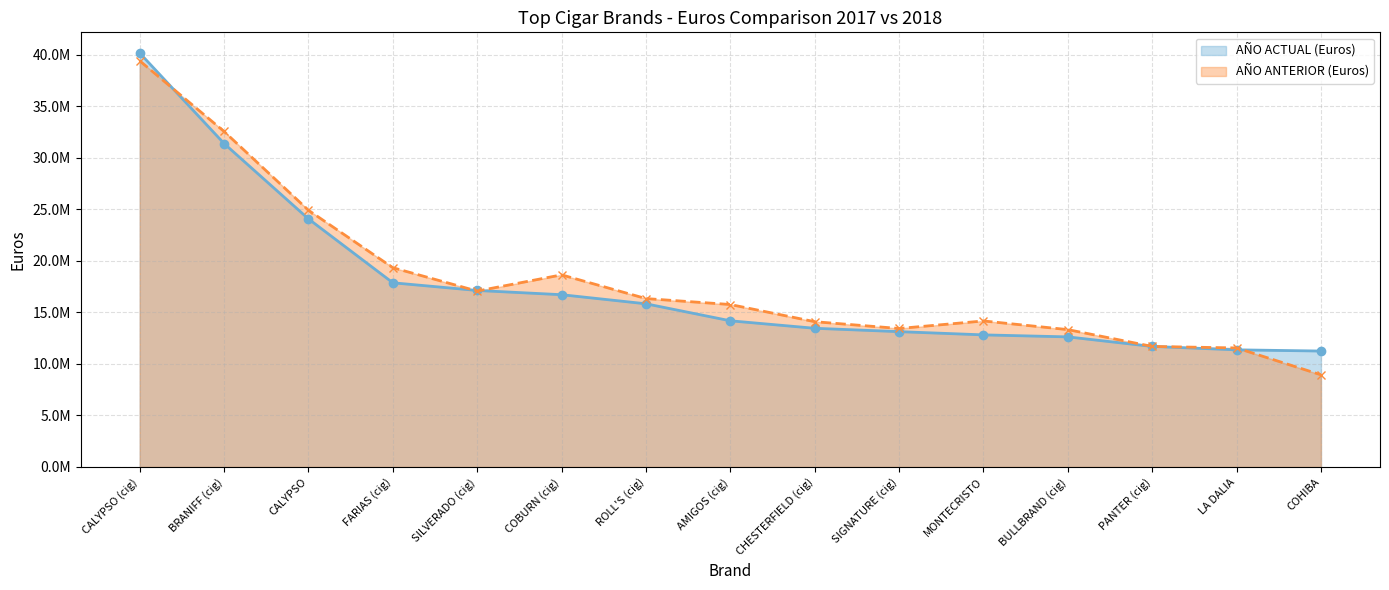

What position from the right is BRANIFF (cig)?

14